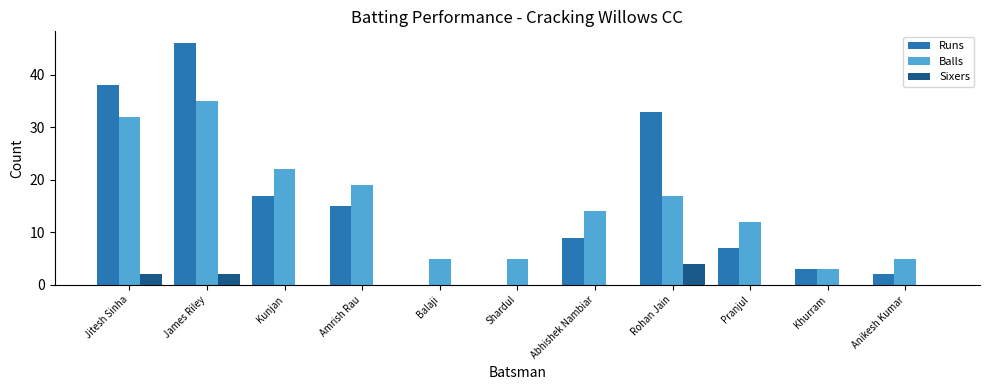

Which category has the highest value in the Sixers series?

Rohan Jain